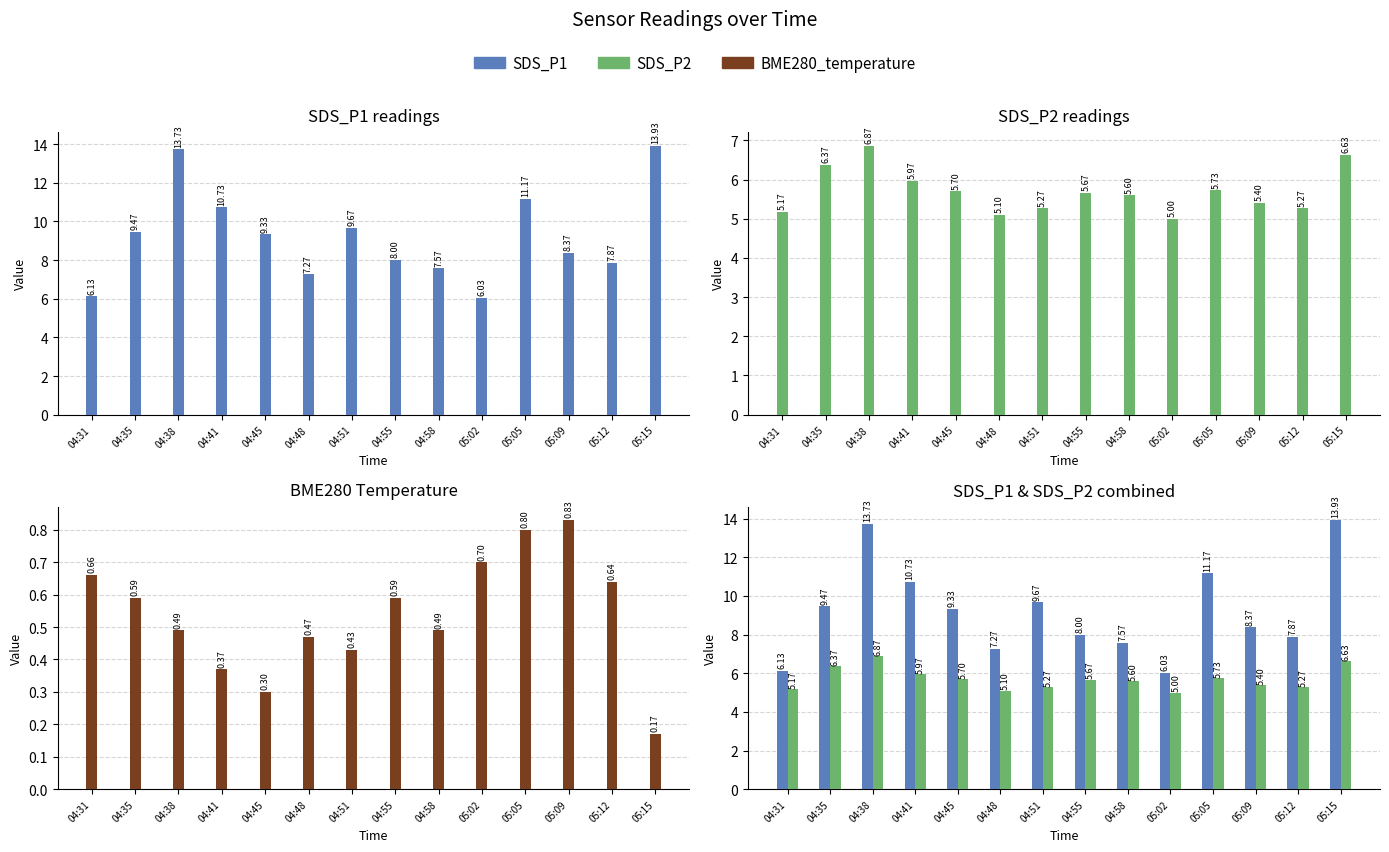

At 05:12, list the series in order from largest to smallest.

SDS_P1, SDS_P2, BME280_temperature